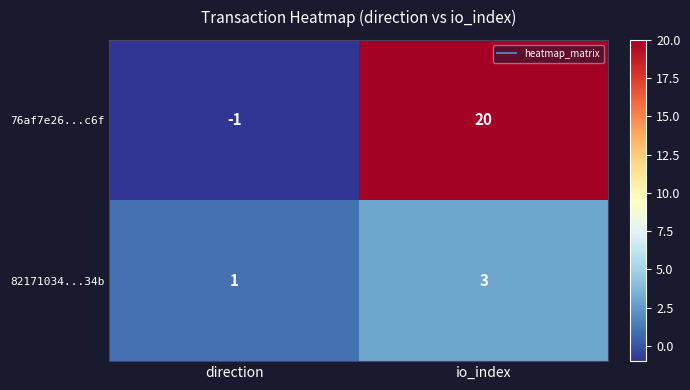

What value does the 82171034...34b series have at io_index?

3